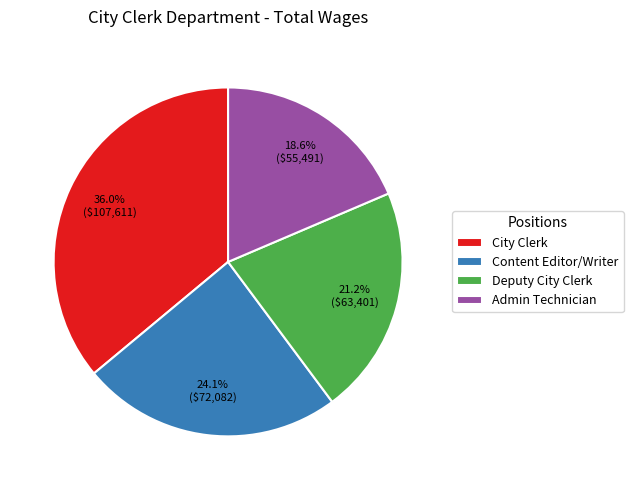

What is the ratio of the value at Deputy City Clerk to the value at City Clerk?

0.6